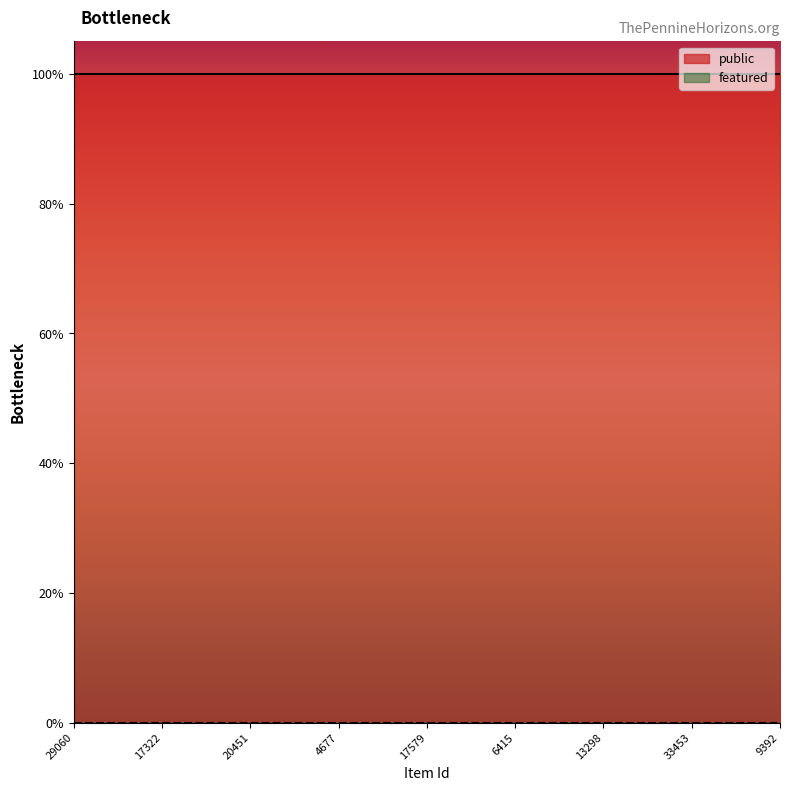

Where is public nearest to the value 1?

29060